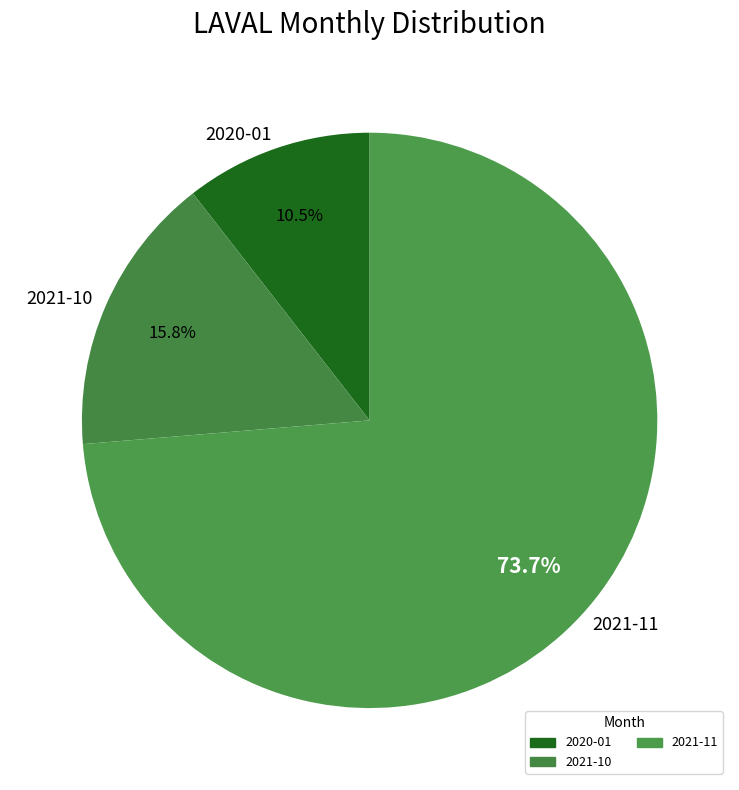

What is the smallest slice in the pie chart?

2020-01